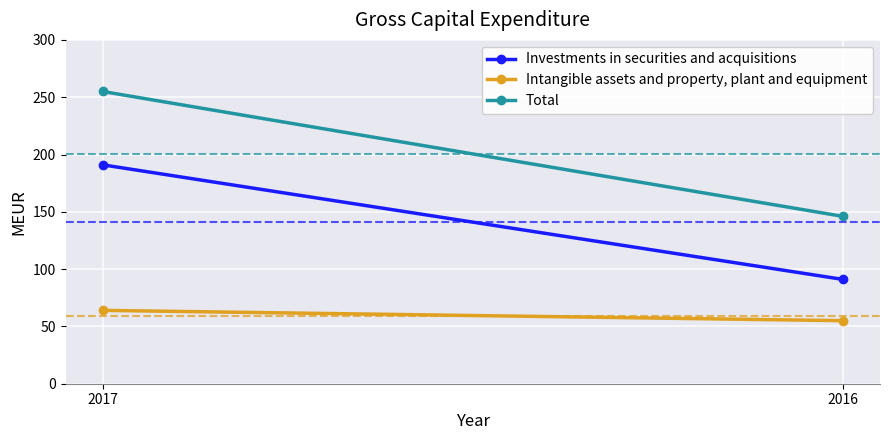

What is the lowest value of the Investments in securities and acquisitions series?

91